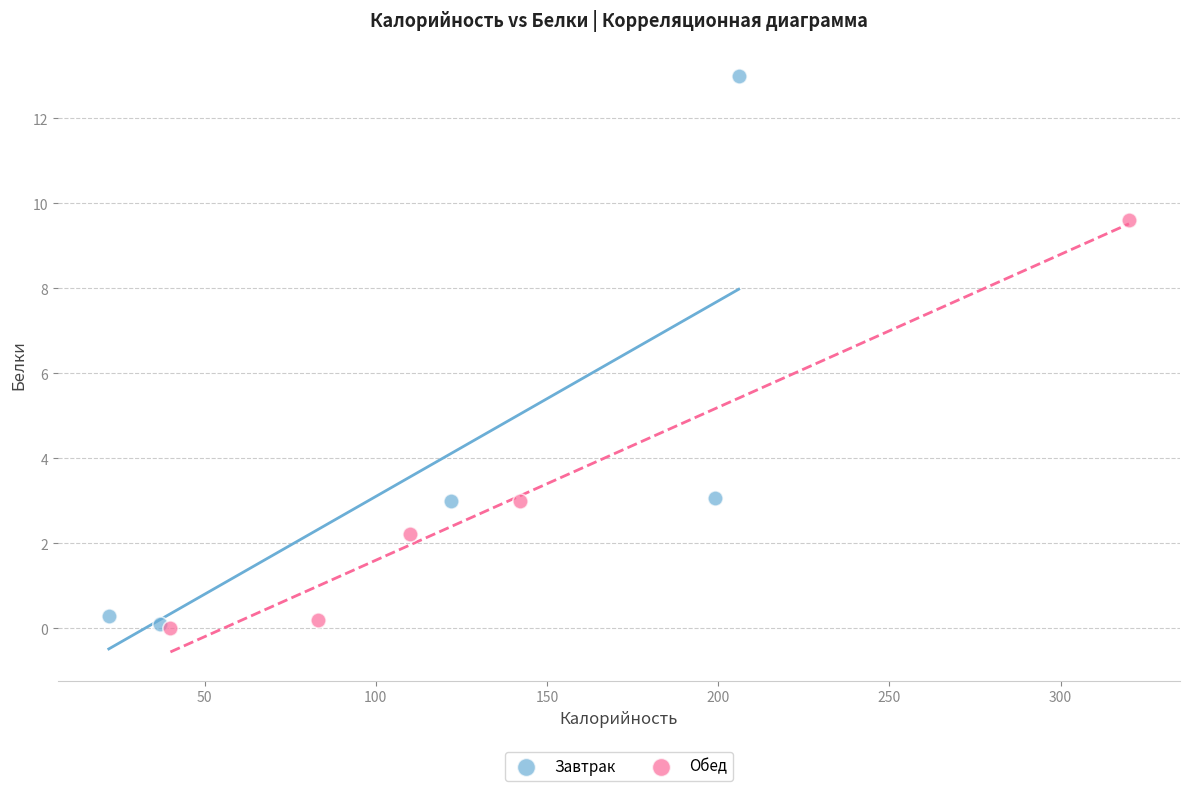

Which series has the largest Y range (max minus min)?

Завтрак